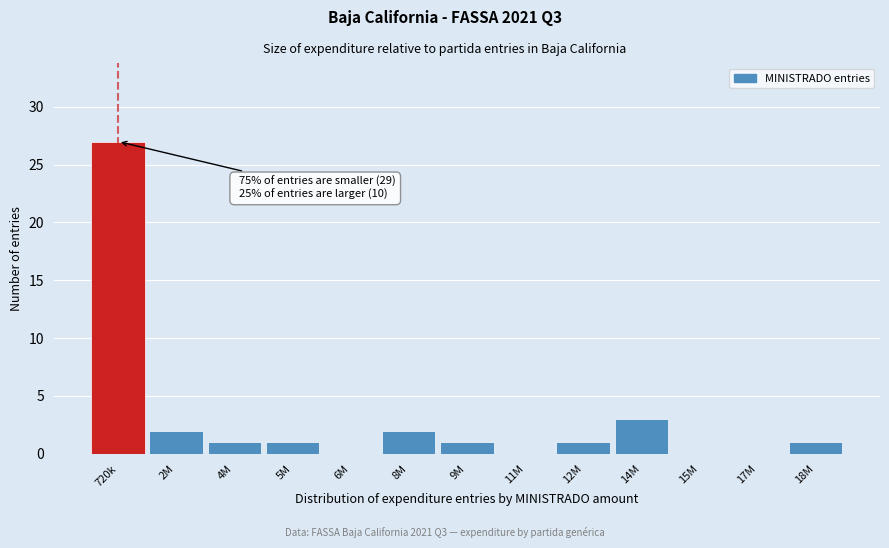

Reading right to left, what are all the values shown in this chart?

18M=1	17M=0	15M=0	14M=3	12M=1	11M=0	9M=1	8M=2	6M=0	5M=1	4M=1	2M=2	720k=27